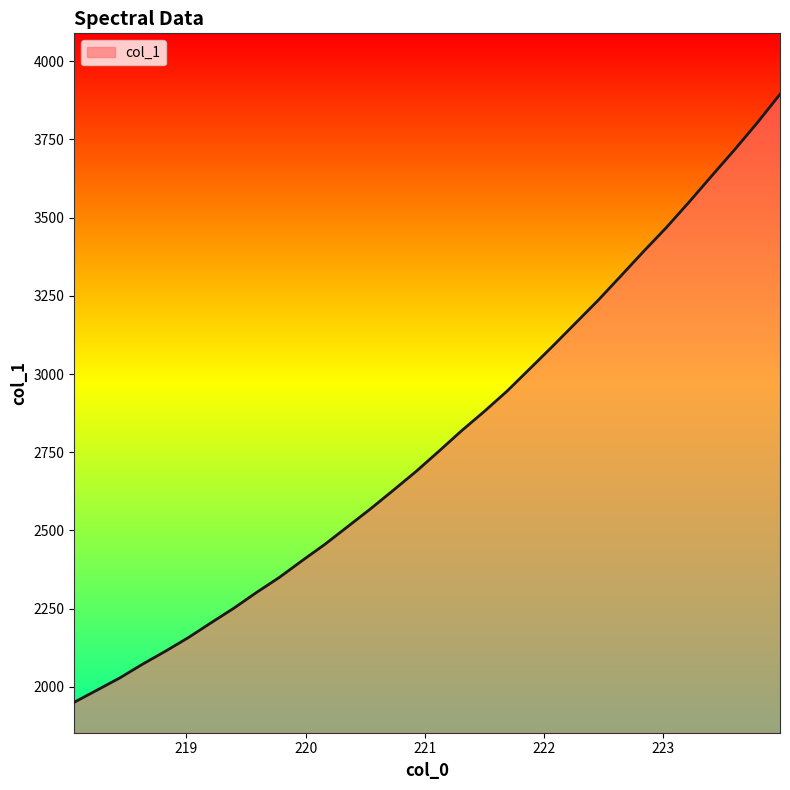

What is the minimum value shown in the chart?

1950.5